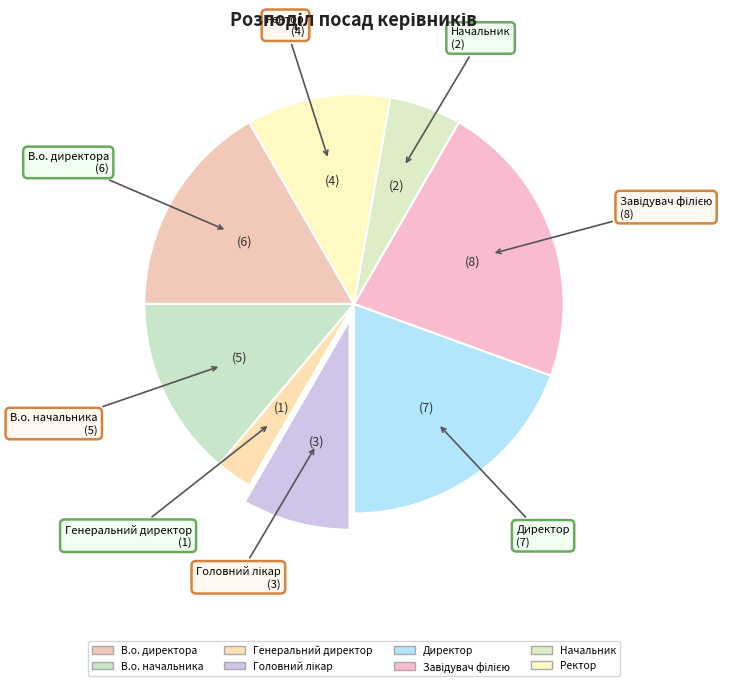

Which slice is the largest?

Завідувач філією